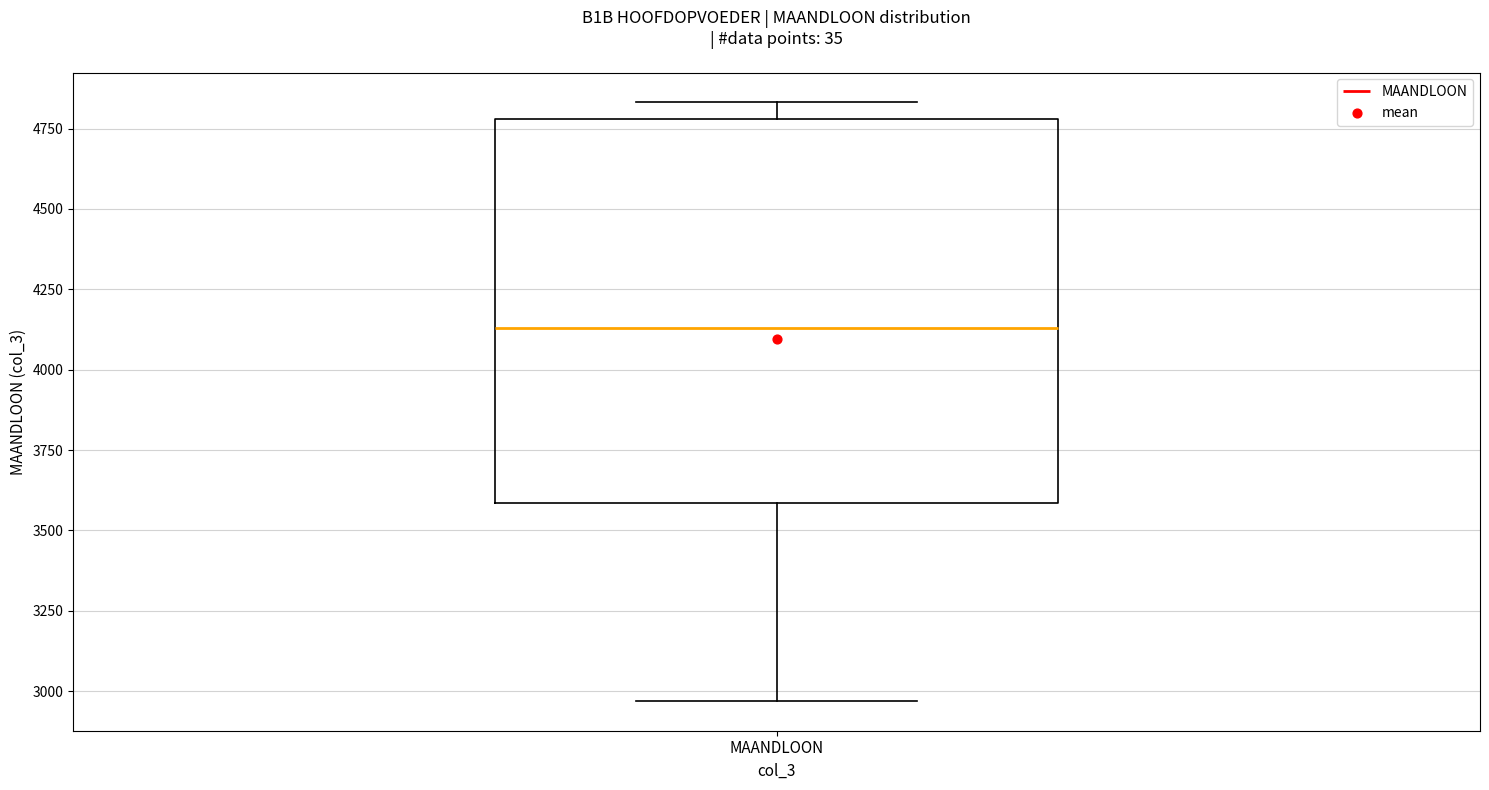

Transcribe this box plot: give where the median line is, the range the box spans, and where the two whiskers end, as read against the y-axis. The values are not printed on the chart, so give them approximately, as read against the axis.

median 4150, box 3600 to 4800, whiskers 2950 to 4850